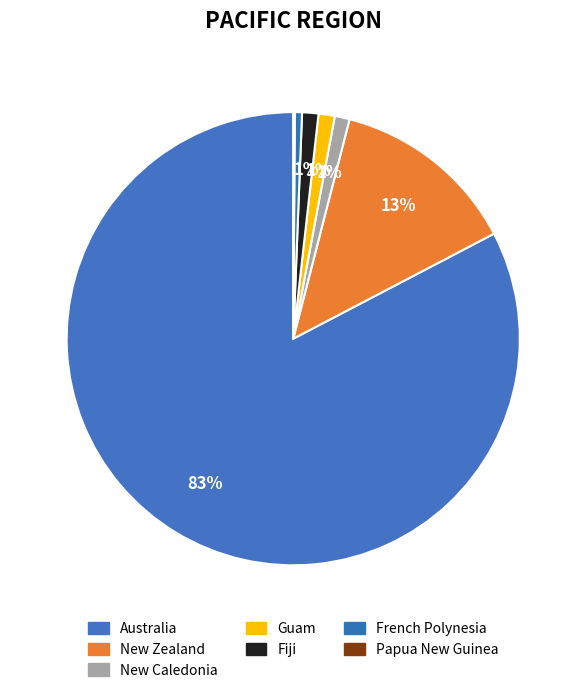

What is the change in value from Fiji to French Polynesia?

-171